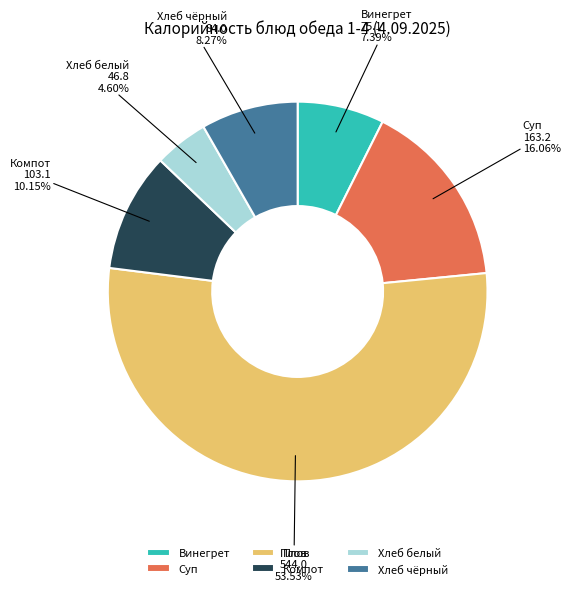

Rank the categories by value from lowest to highest.

Хлеб белый, Винегрет, Хлеб чёрный, Компот, Суп, Плов